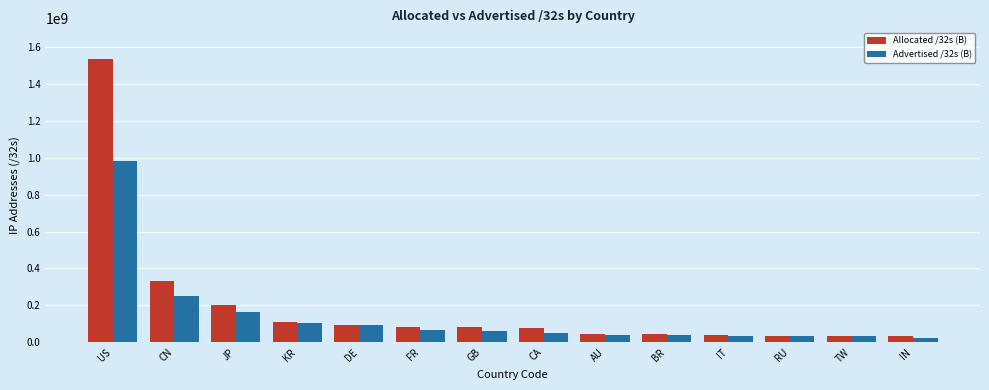

Rank the series by their maximum value, from highest to lowest.

Allocated /32s (B), Advertised /32s (B)